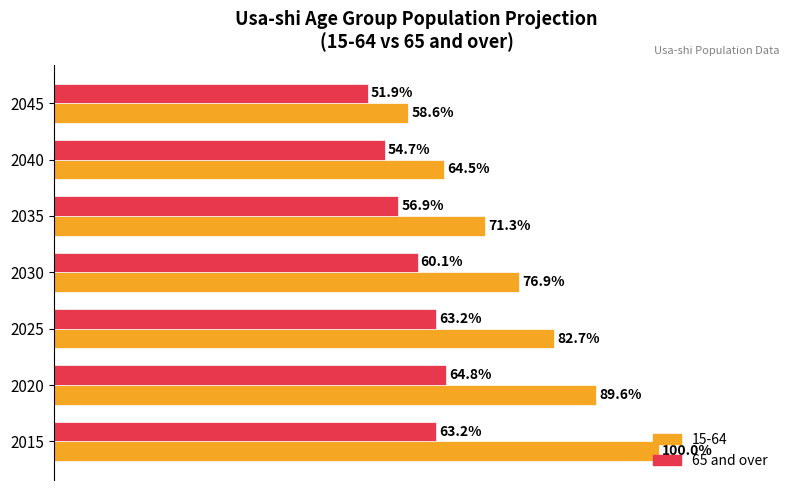

Which series has the largest total across all categories?

15-64